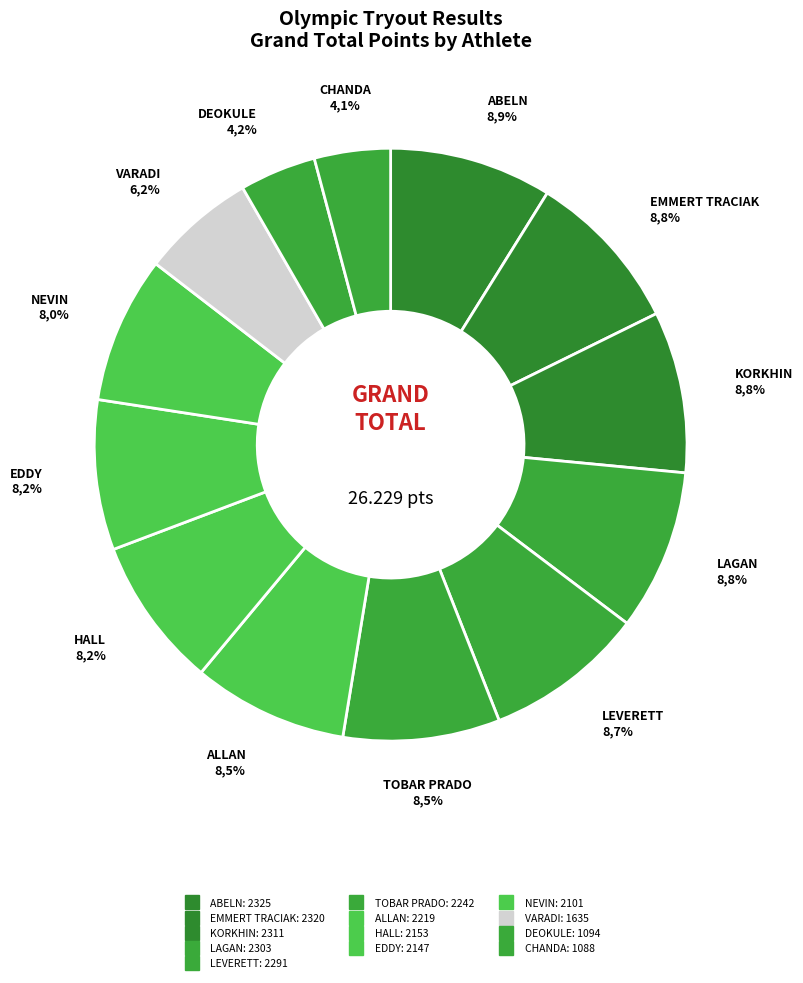

To the nearest percent, what is the combined percentage of ALLAN and DEOKULE?

13%